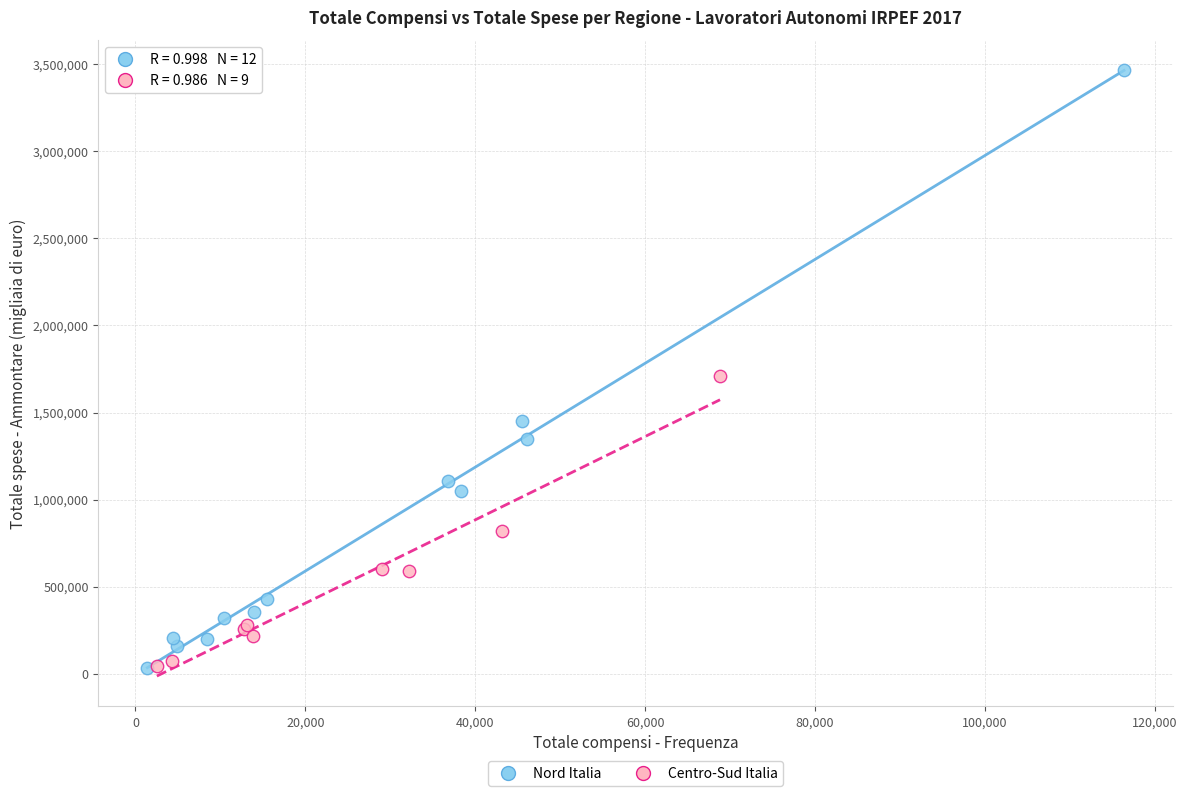

Which series contains the highest Y value?

Nord Italia